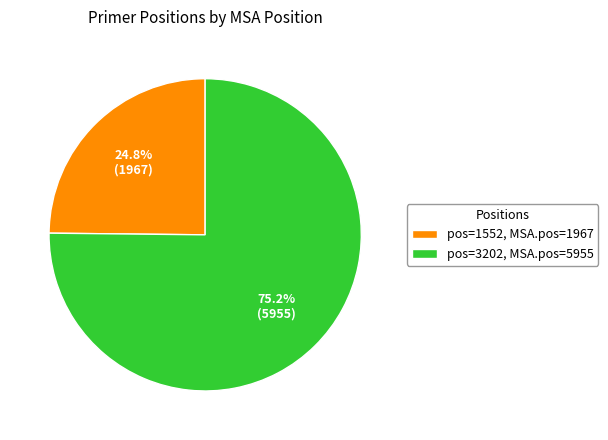

Which slice is the largest?

pos=3202, MSA.pos=5955